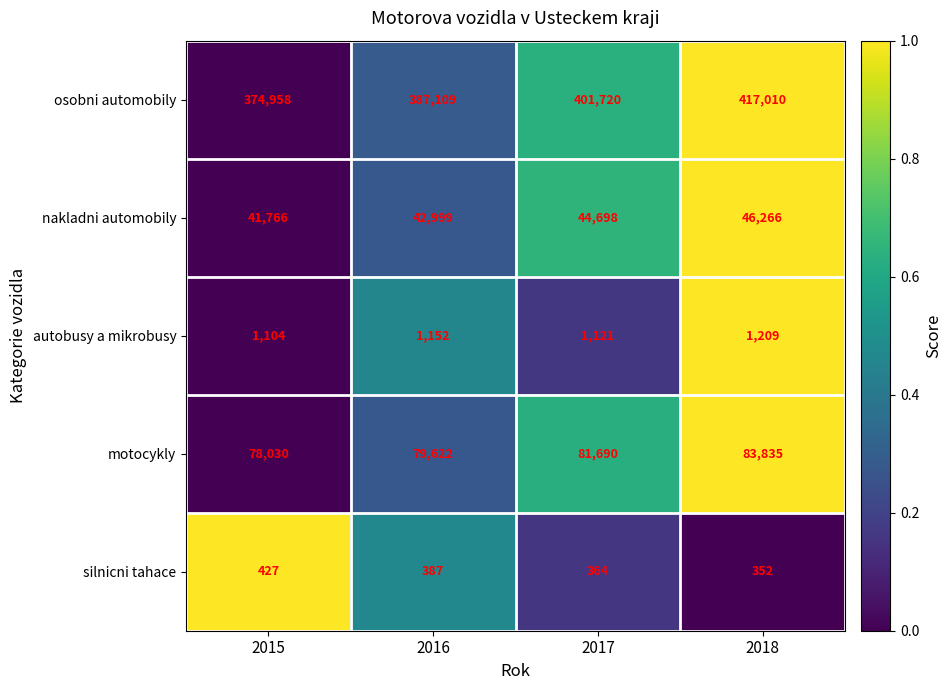

Reading left to right, what are all the values shown in this chart?

osobni automobily: 374958	387109	401720	417010
nakladni automobily: 41766	42999	44698	46266
autobusy a mikrobusy: 1104	1152	1121	1209
motocykly: 78030	79622	81690	83835
silnicni tahace: 427	387	364	352